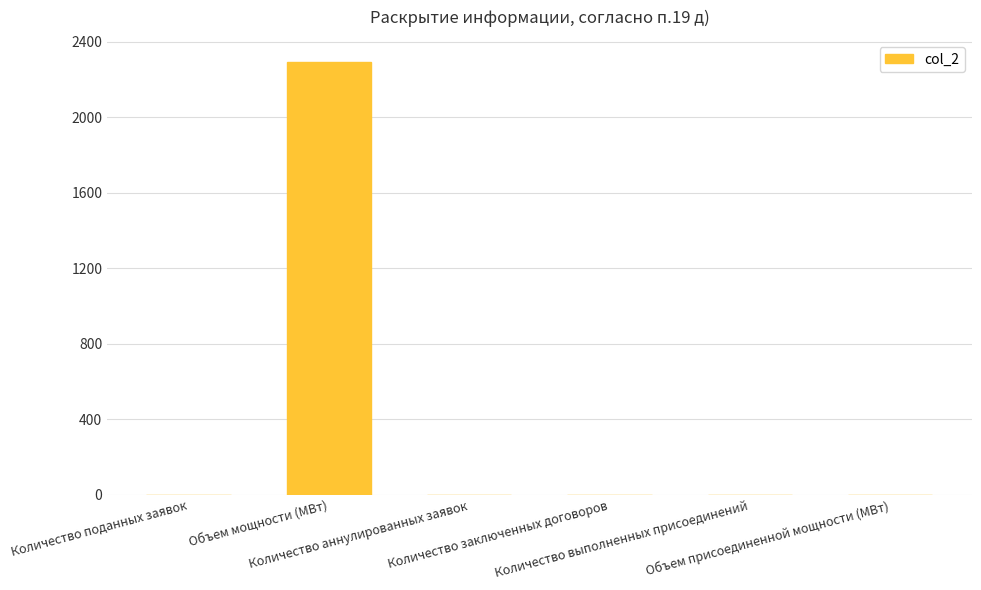

True or false: the data shows 1514.1 at Объем присоединенной мощности (МВт).

False